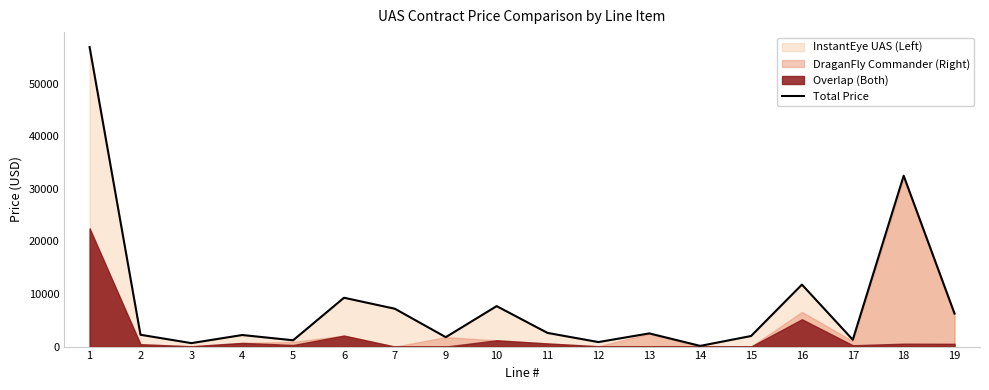

The chart shows a value of 1125 at 2. True or false?

False